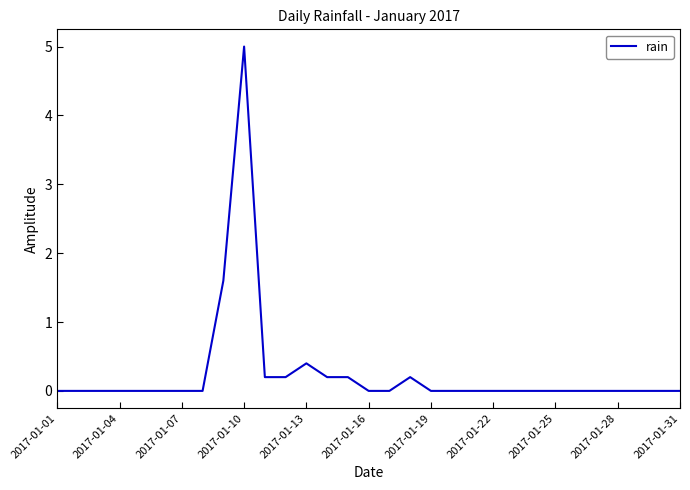

What is the difference between the maximum and minimum values?

5.0